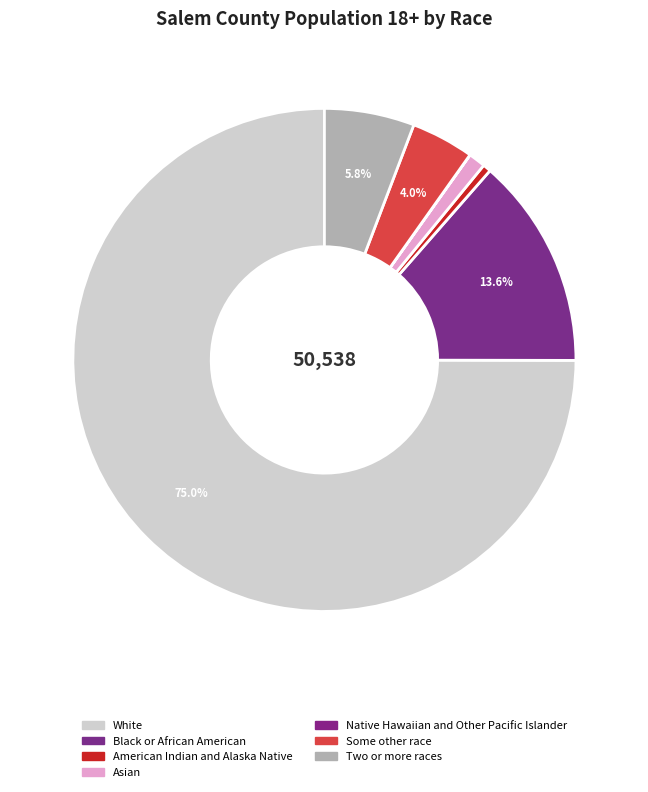

Is it true that Some other race is 4% of the pie?

True